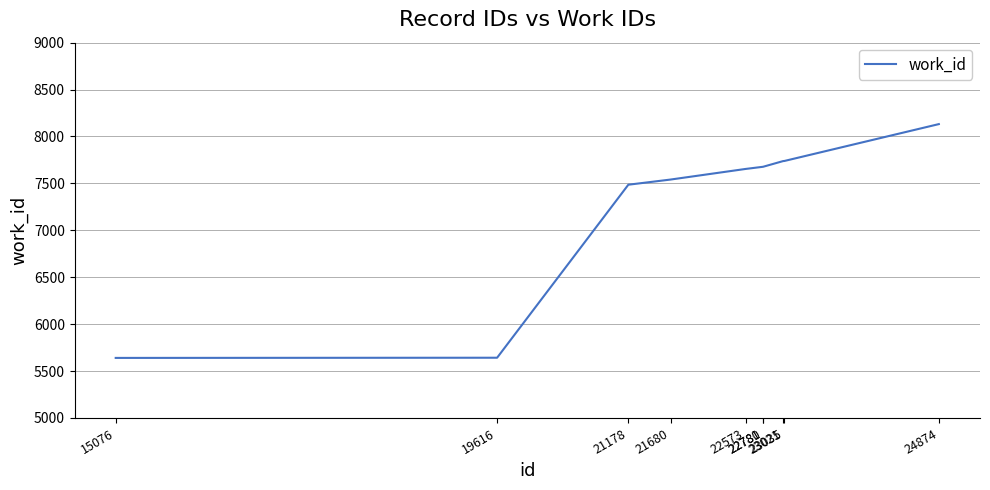

Does the chart have visible grid lines?

Yes